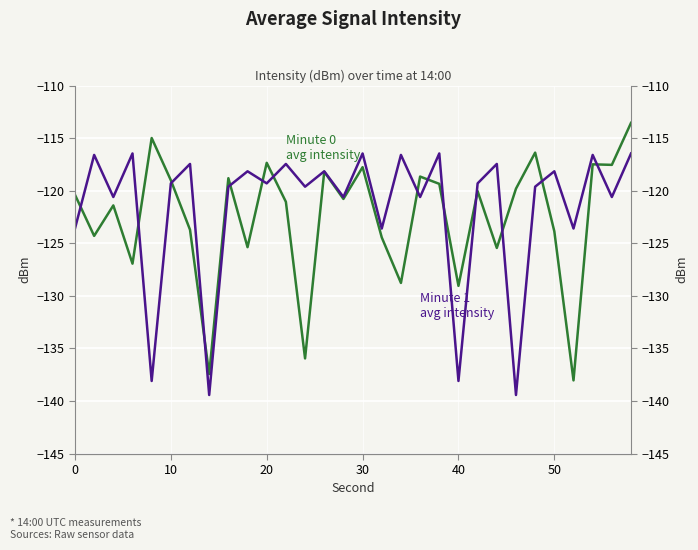

Reading right to left, what are all the values shown in this chart?

Minute 0 avg intensity: -113.5	-117.5	-117.5	-138.0	-123.9	-116.4	-119.8	-125.4	-120.0	-129.0	-119.3	-118.6	-128.8	-124.4	-117.7	-120.8	-118.2	-135.9	-121.0	-117.3	-125.4	-118.8	-137.4	-123.7	-119.0	-115.0	-126.9	-121.4	-124.3	-120.4
Minute 1 avg intensity: -116.4	-120.6	-116.6	-123.6	-118.1	-119.6	-139.4	-117.4	-119.3	-138.1	-116.4	-120.6	-116.6	-123.6	-116.4	-120.6	-118.1	-119.6	-117.4	-119.3	-118.1	-119.6	-139.4	-117.4	-119.3	-138.1	-116.4	-120.6	-116.6	-123.6